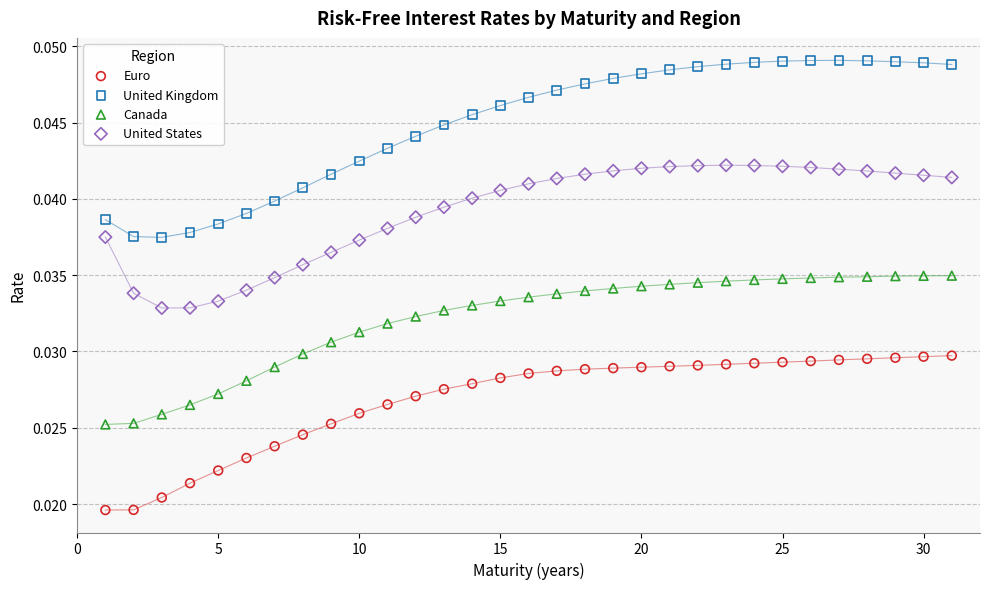

What are all the series names shown in the legend?

Euro, United Kingdom, Canada, United States